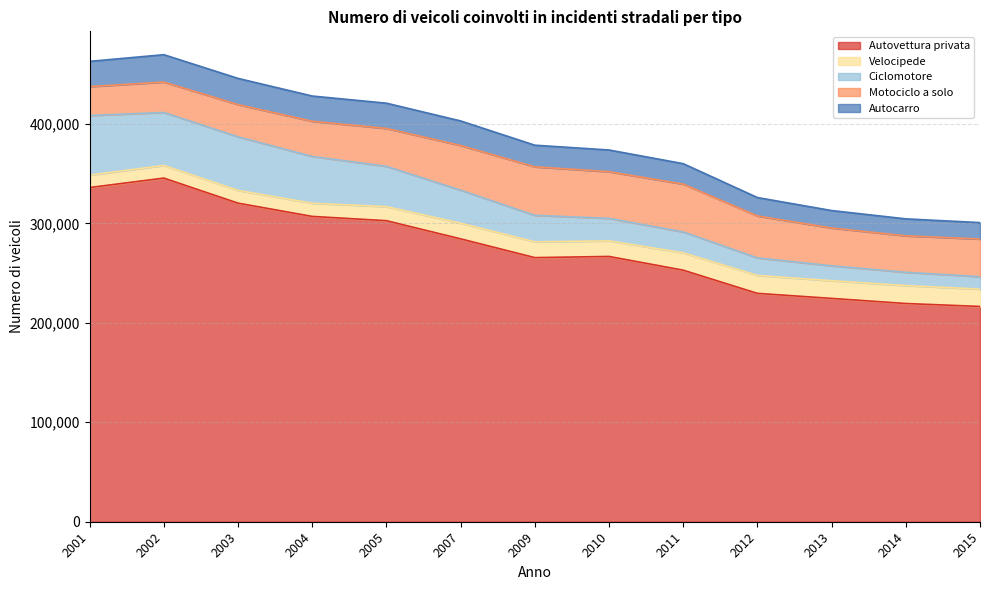

How many data points in Autocarro are above 378591?

6